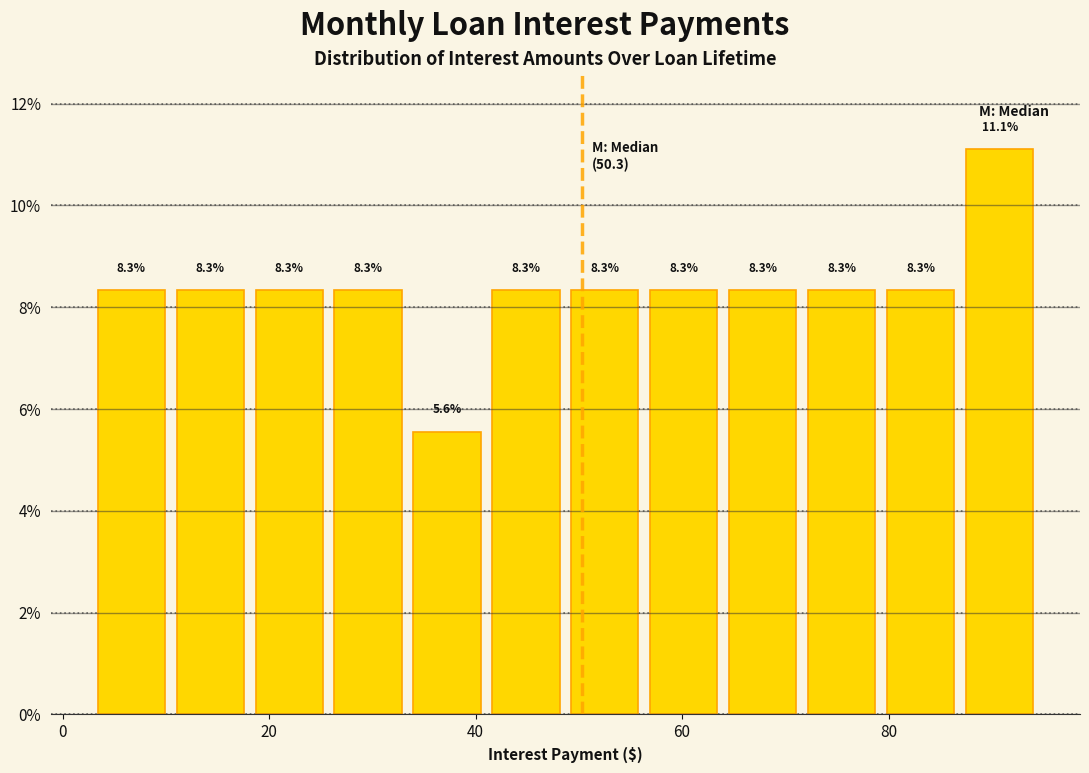

Read against the x-axis, roughly where is the centre of the tallest bar?

90